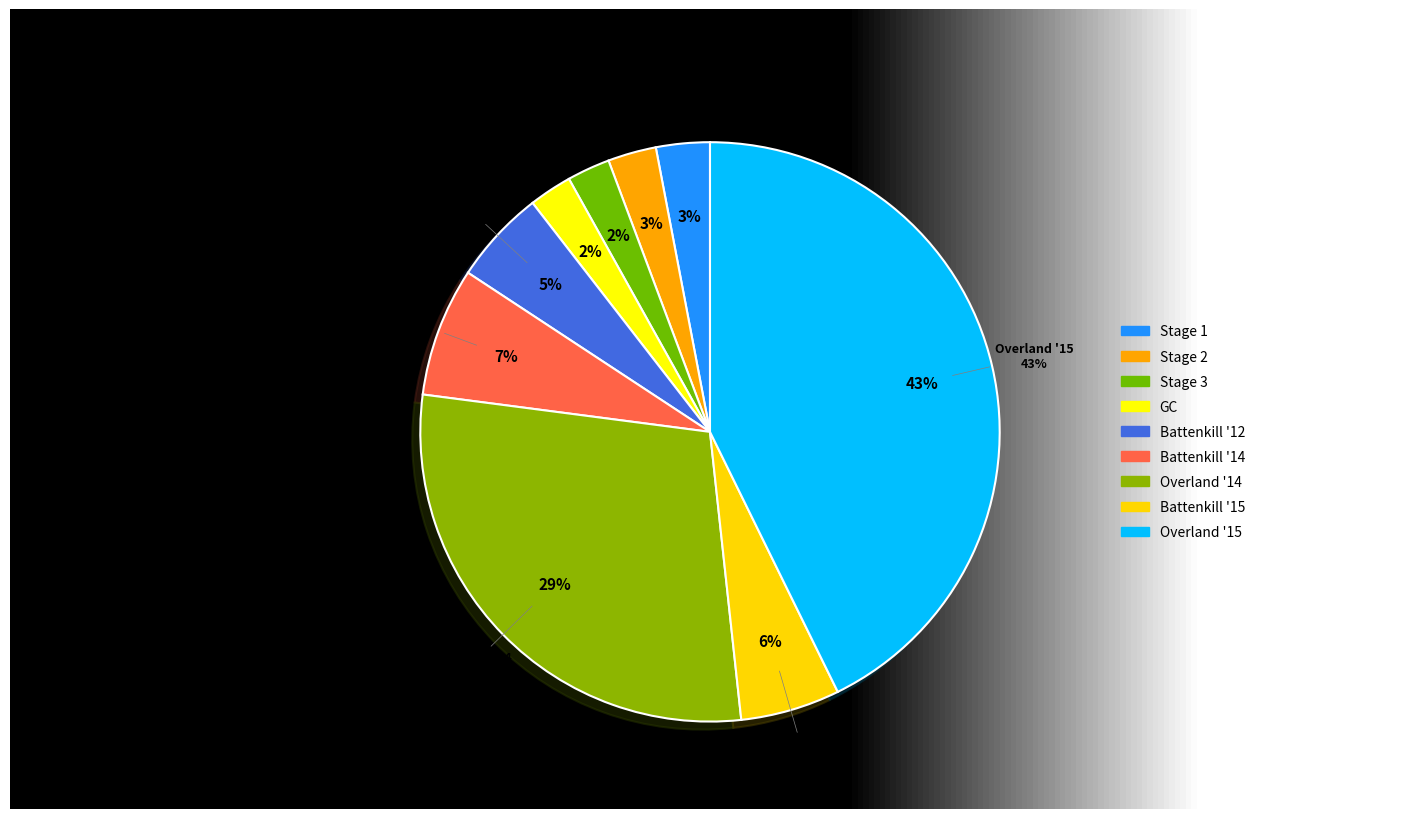

How much of the chart is everything except Working Man's Stage Race - GC?

97.6%